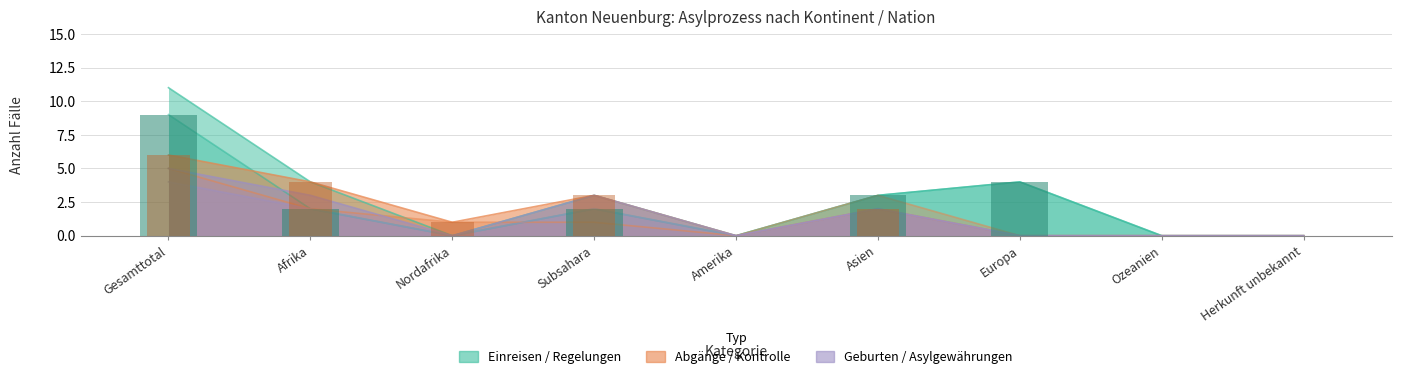

Which has a higher value, Gesamttotal or Afrika?

Gesamttotal